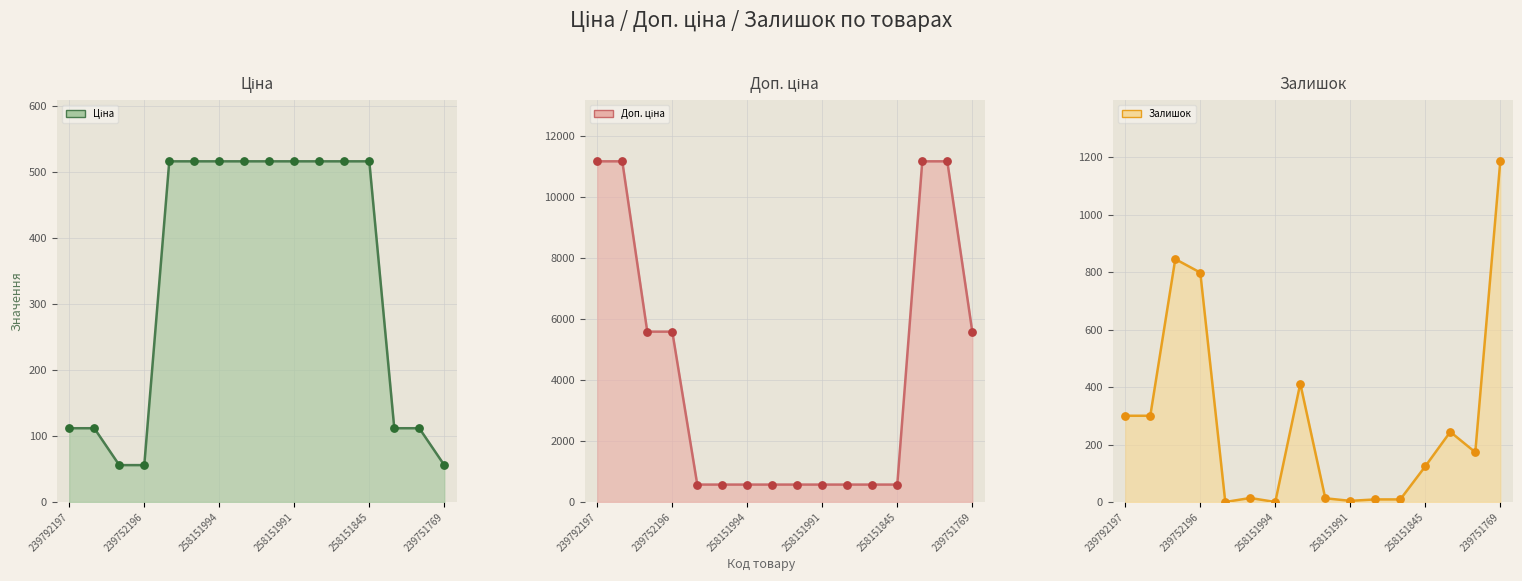

At how many categories does at least one series exceed 5697?

4